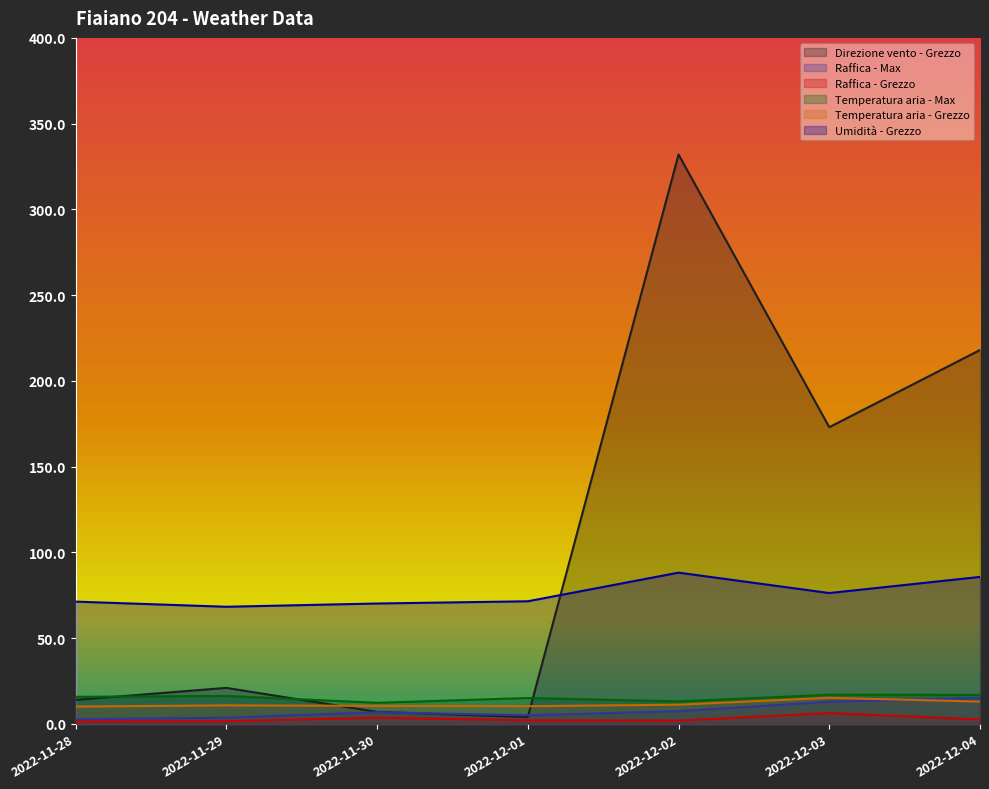

Count the number of categories in the chart.

7